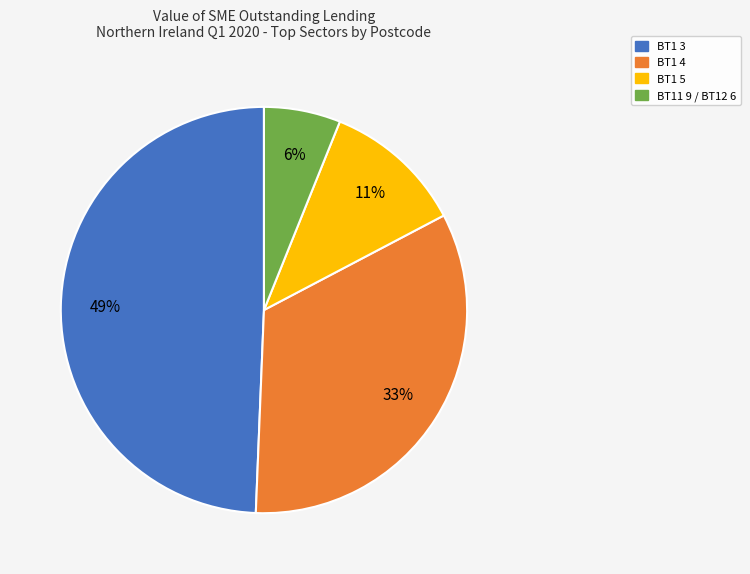

Rank the categories by value from lowest to highest.

BT11 9 / BT12 6, BT1 5, BT1 4, BT1 3